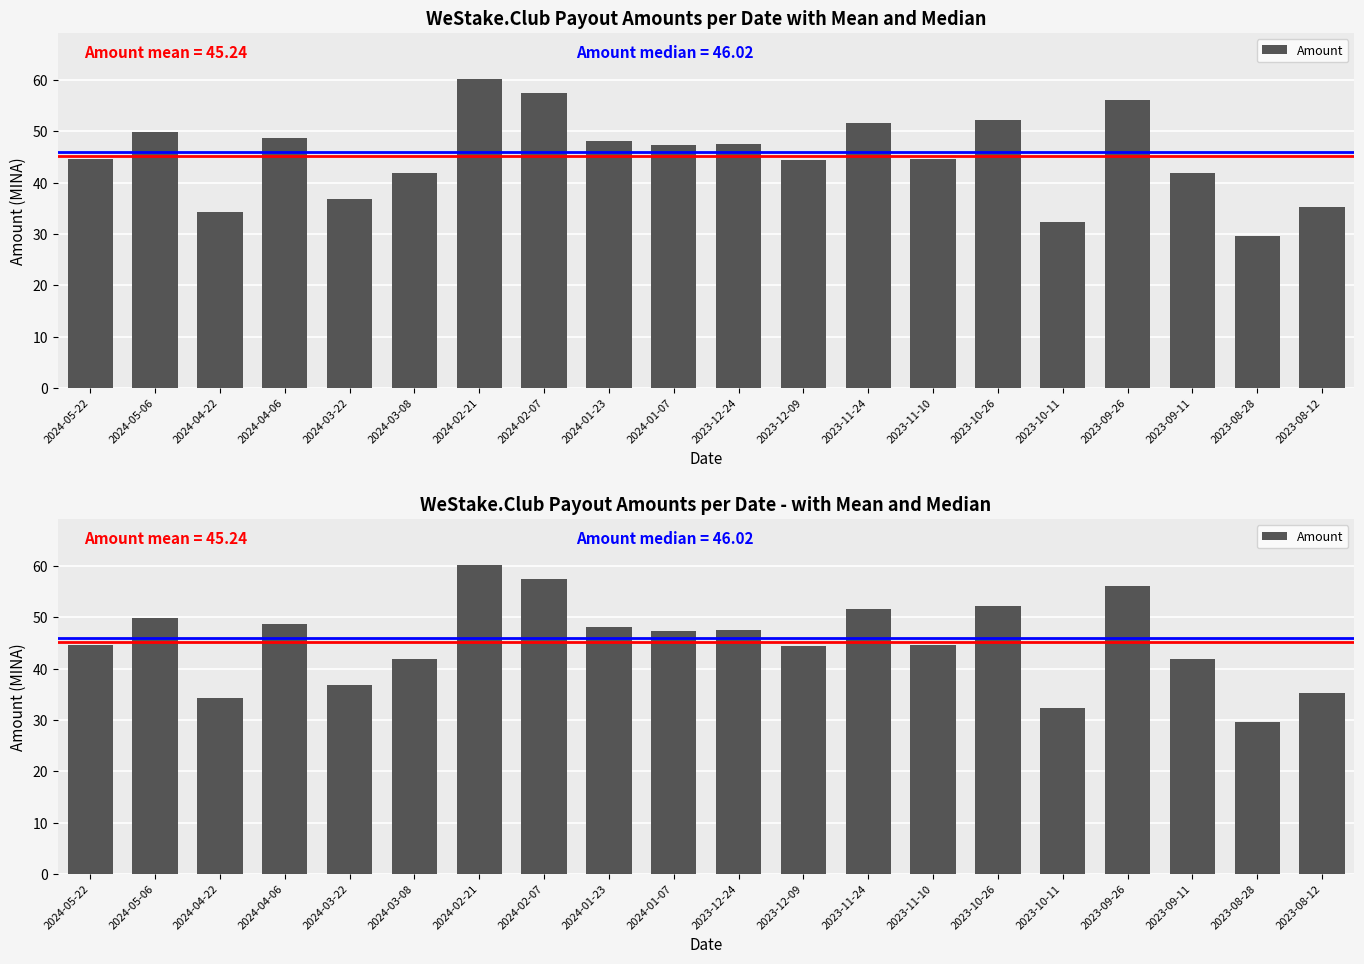

How many data points are less than 47?

10